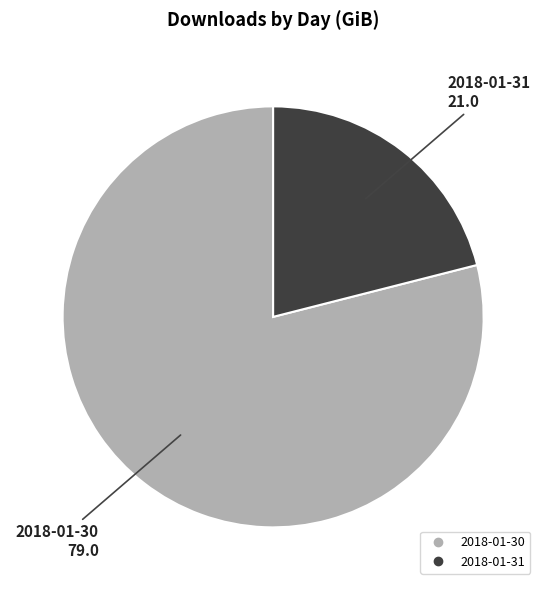

Do 2018-01-30 and 2018-01-31 together represent more than half of the pie?

Yes